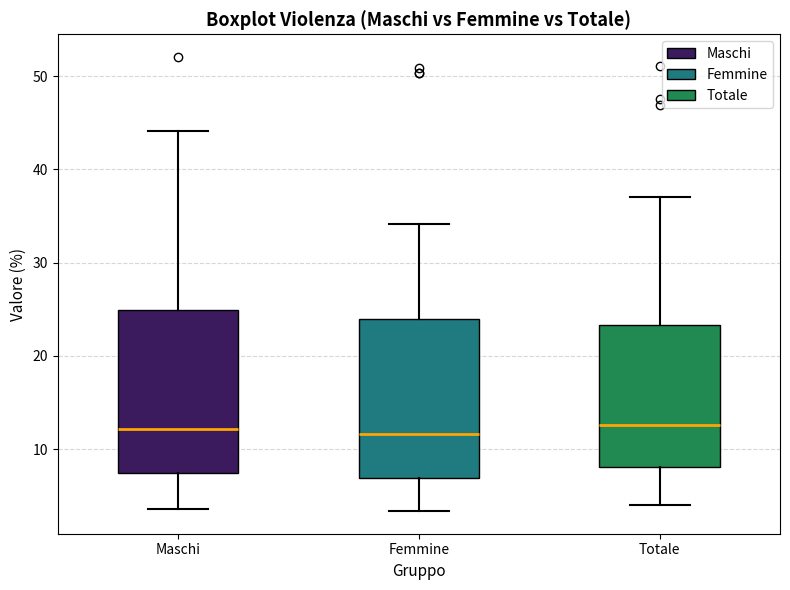

Where does the upper whisker of the box for Totale end on the y-axis? The values are not printed on the chart, so give them approximately, as read against the axis.

37